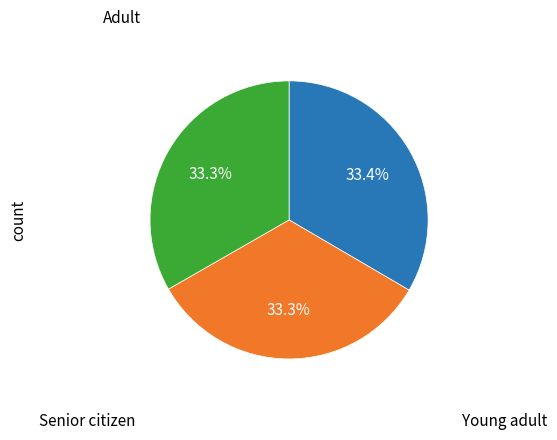

How many slices are in this pie chart?

3